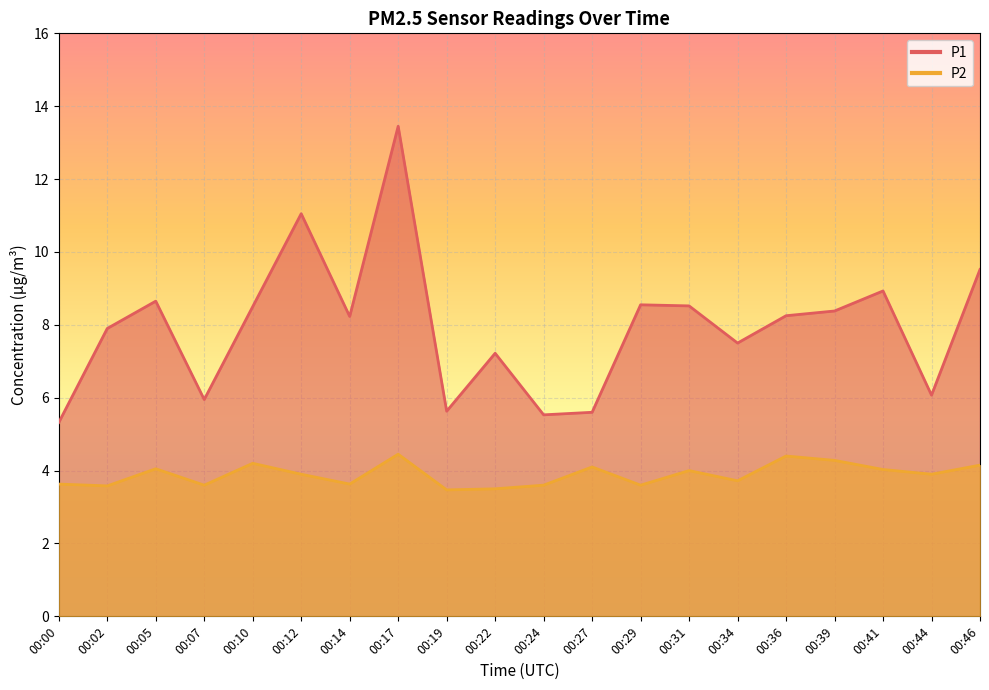

How many distinct data groups are displayed?

2